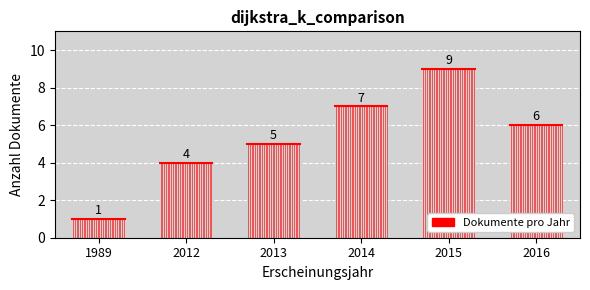

What is the value of the 1st bar from the left?

1